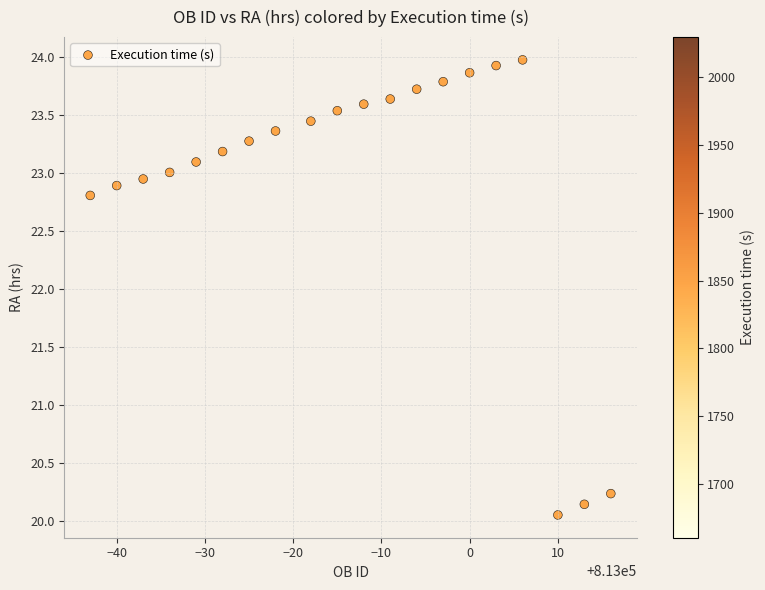

What Y value in the scatter plot is closest to 22?

22.8